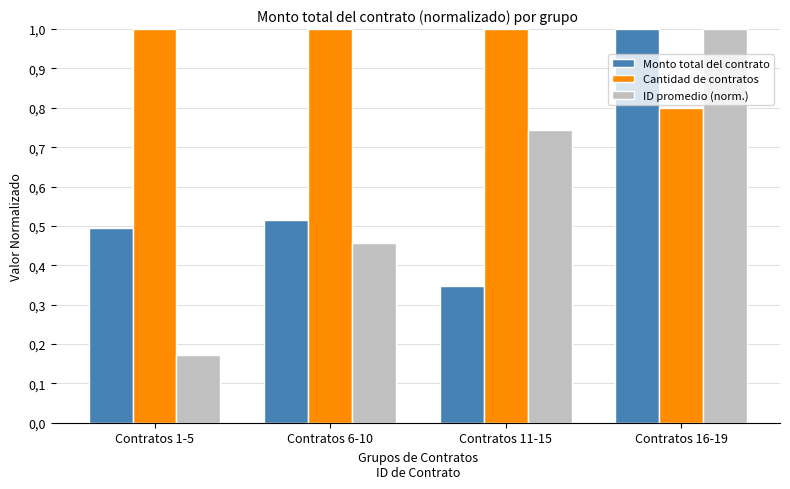

What is the average value of the ID promedio (norm.) series?

0.6